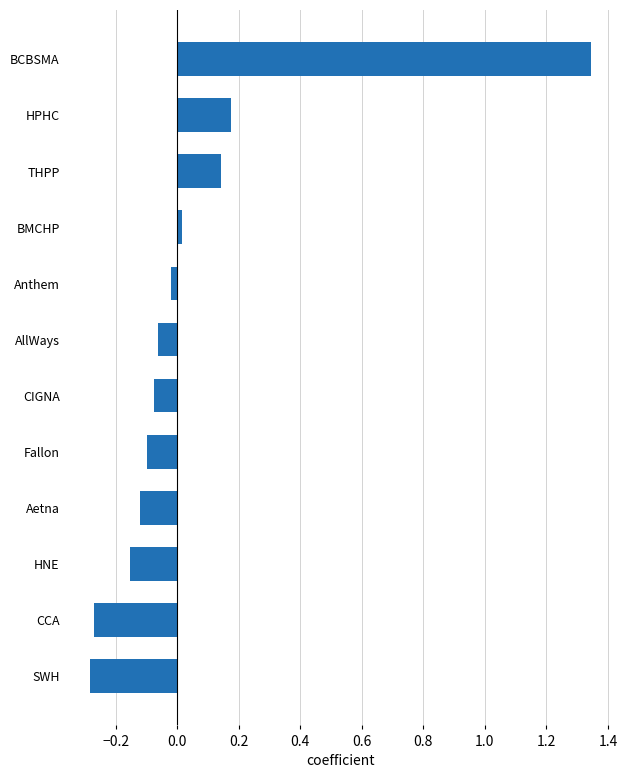

Count the number of values greater than 0.

4